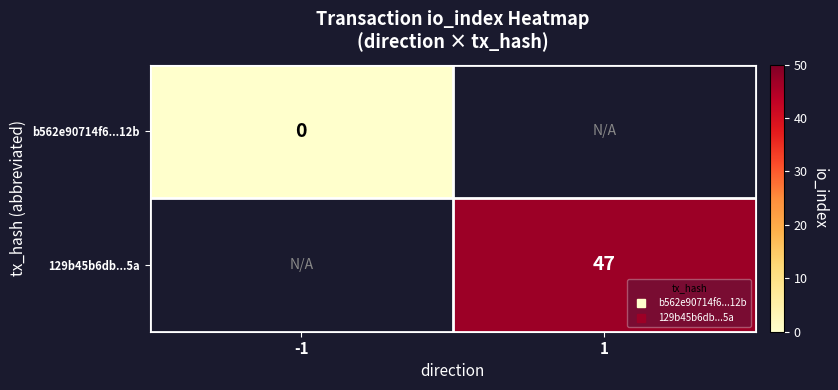

Rank the series by their average value, from highest to lowest.

b562e90714f6...12b, 129b45b6db...5a